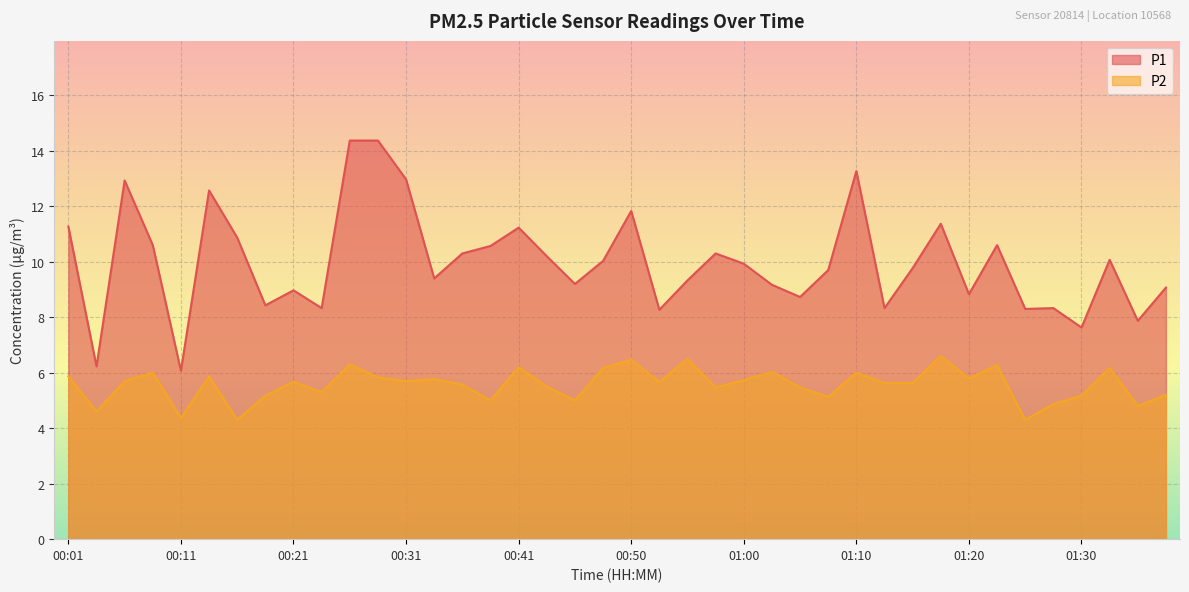

Rank the categories by P2 value from highest to lowest.

01:18, 00:55, 00:50, 00:26, 01:23, 00:41, 00:48, 01:32, 01:03, 00:08, 01:10, 00:01, 00:13, 00:28, 01:20, 00:33, 01:00, 00:06, 00:31, 00:21, 00:53, 01:13, 01:15, 00:36, 00:43, 00:58, 01:05, 00:23, 01:37, 00:18, 01:30, 01:08, 00:38, 00:46, 01:27, 01:35, 00:03, 00:11, 00:16, 01:25